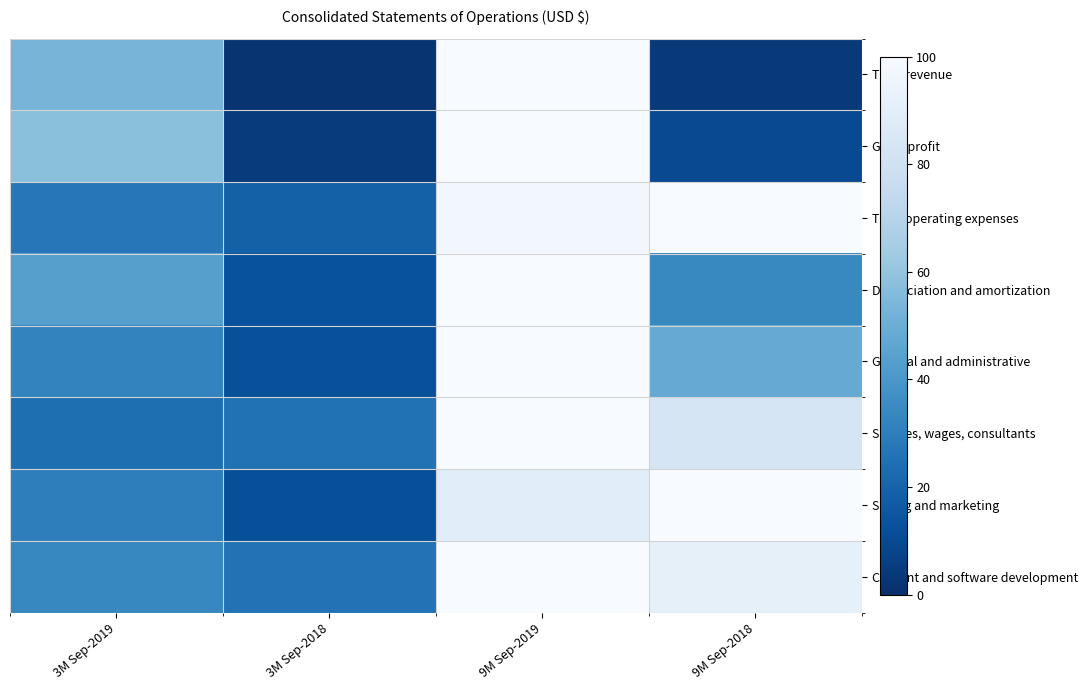

What is the difference between the highest and lowest values at 9M Sep-2018?

96.3